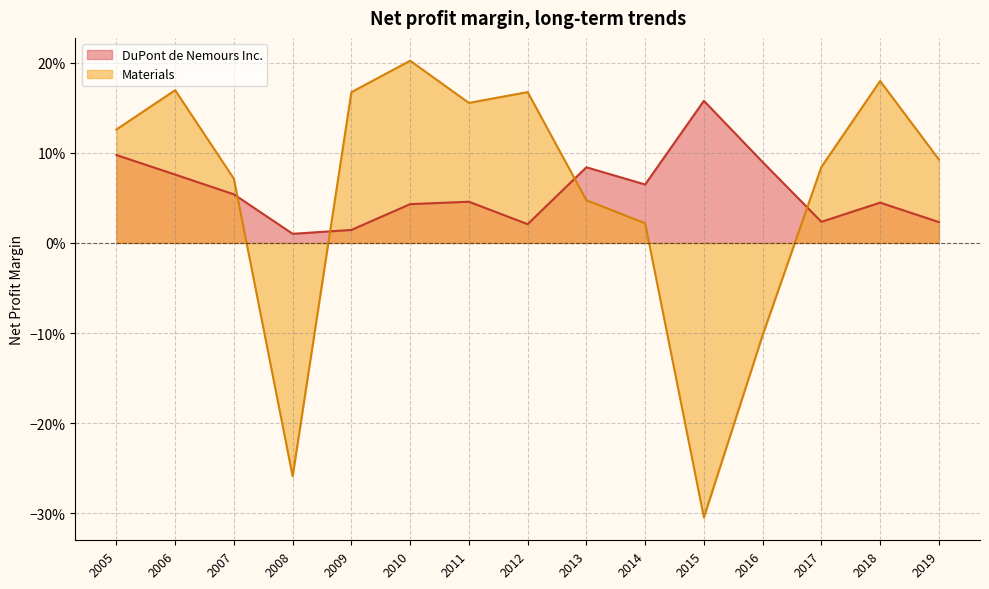

What is the maximum value for Materials?

0.2